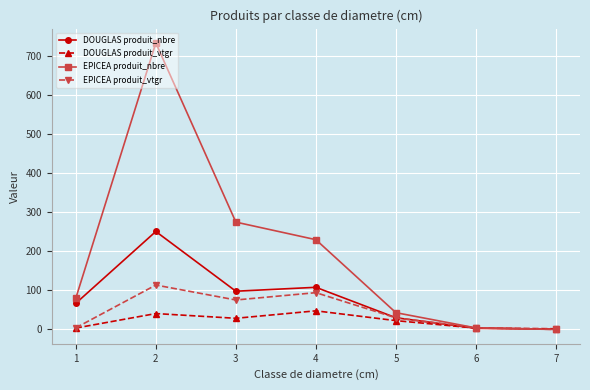

Is the value of DOUGLAS produit_nbre at 4 greater than the value of DOUGLAS produit_vtgr at 4?

Yes